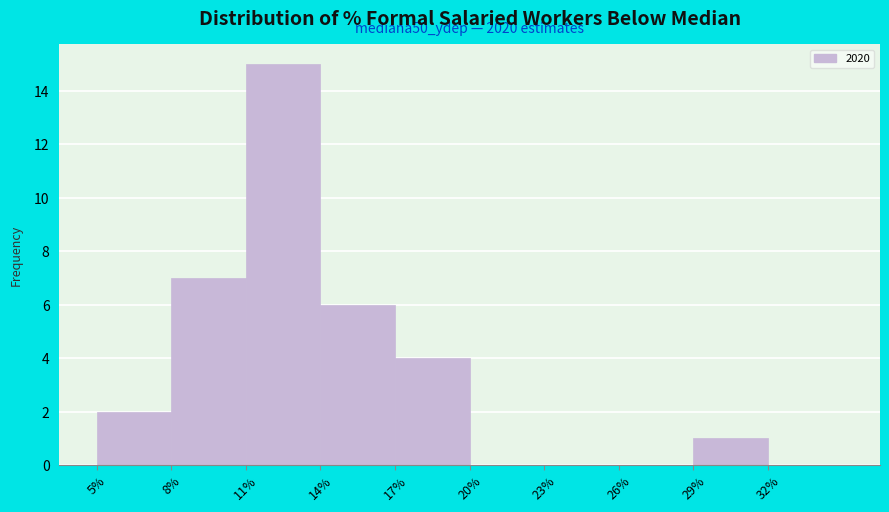

Over which range of the x-axis is the bar tallest?

11 to 14